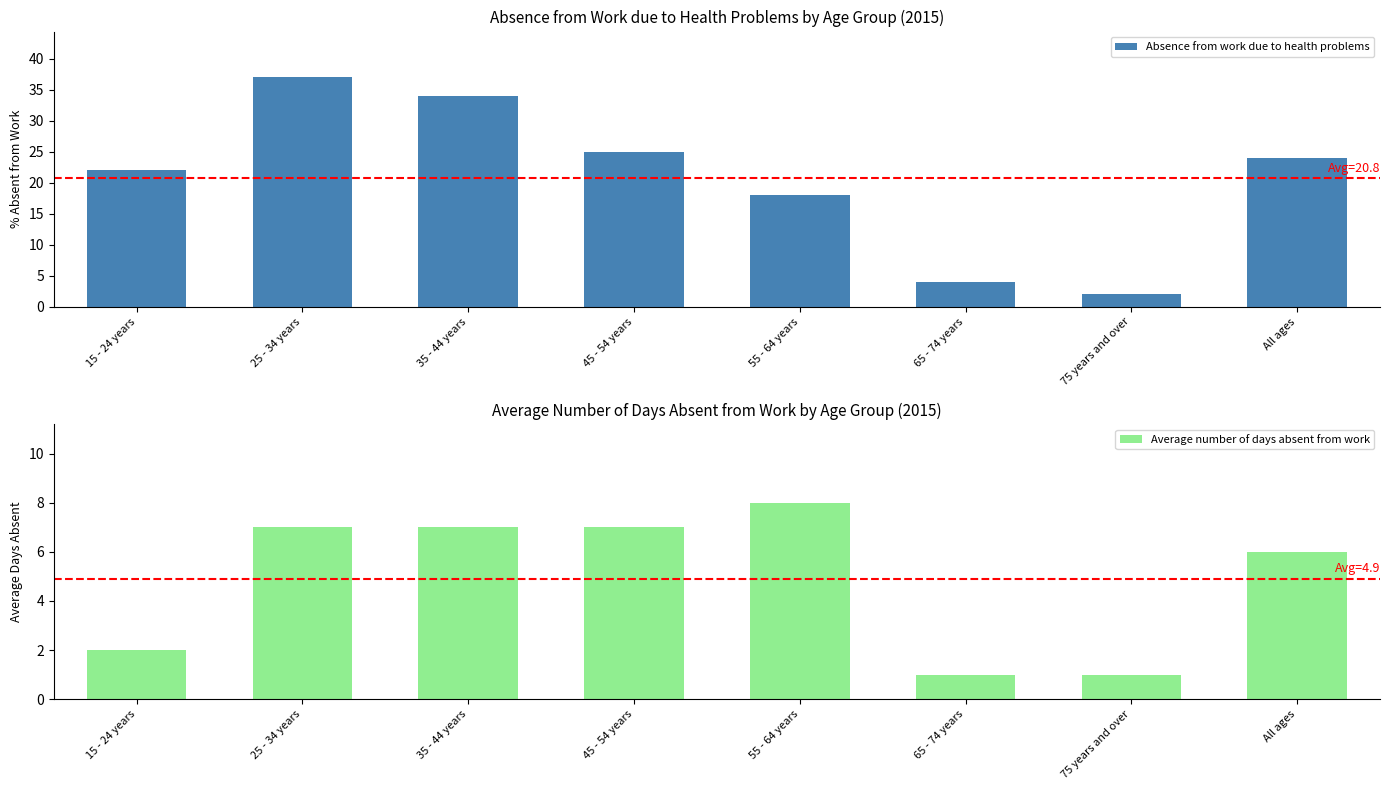

How many bars are there in each group?

2